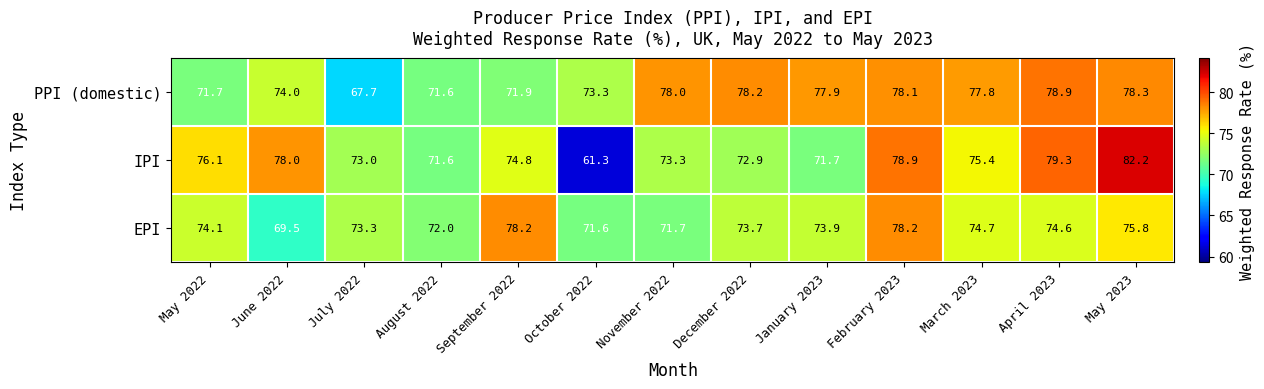

How many values in the PPI (domestic) series exceed 77?

7